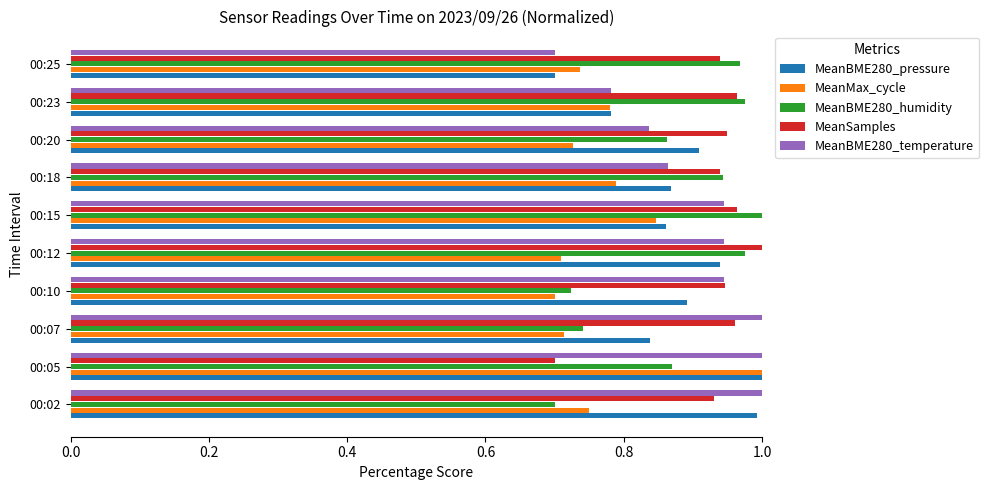

What is the difference between the maximum and minimum values in the MeanBME280_temperature series?

0.3